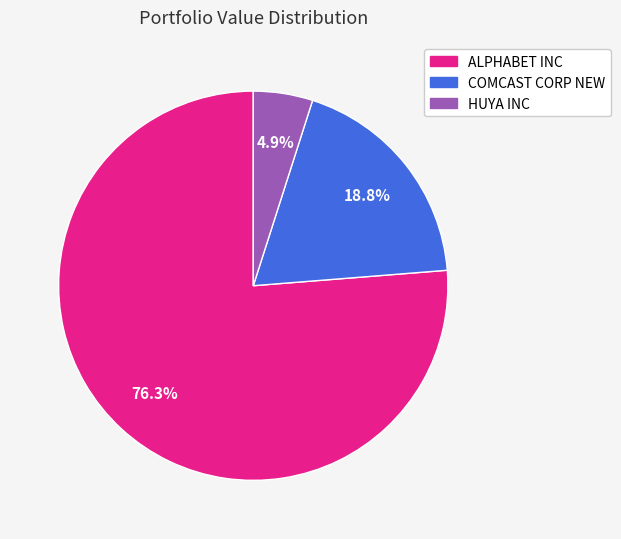

How many segments does this pie chart have?

3